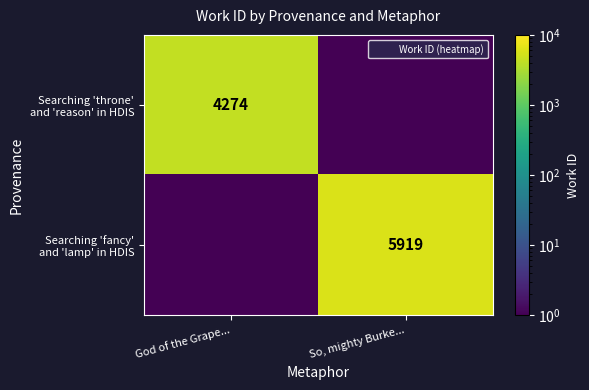

How many distinct data groups are displayed?

2